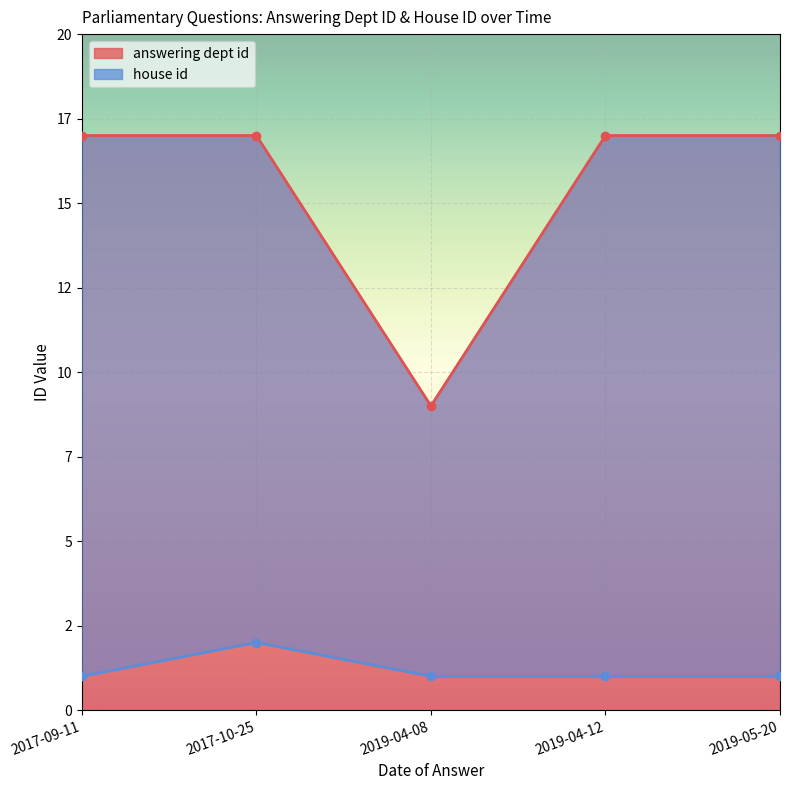

Which has a higher value, 2017-10-25 or 2019-05-20?

2017-10-25